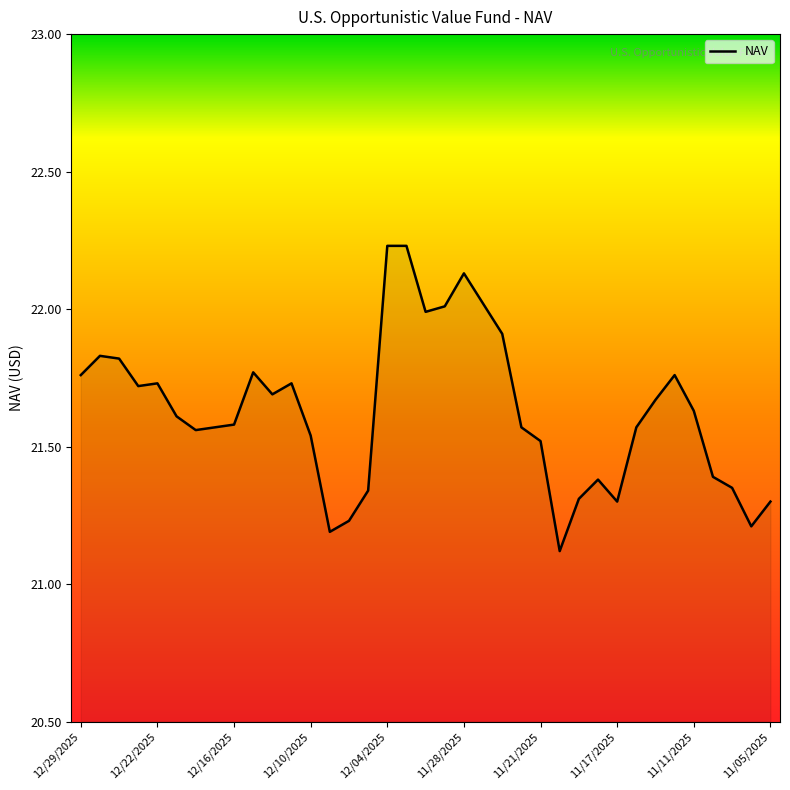

What is the smallest value displayed?

21.1